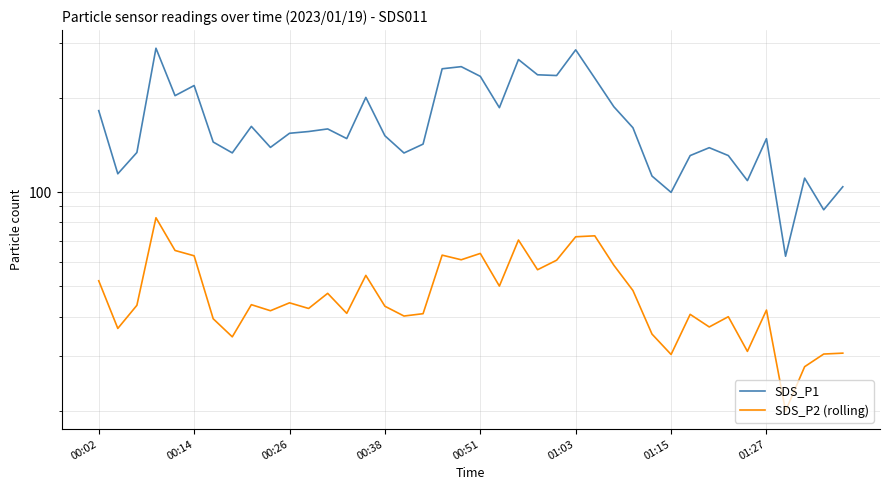

Which series has the largest total across all categories?

SDS_P1